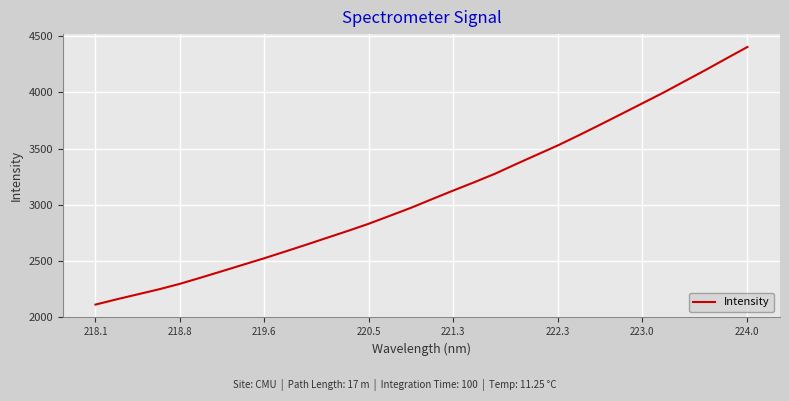

What is the maximum value shown in the chart?

4404.7